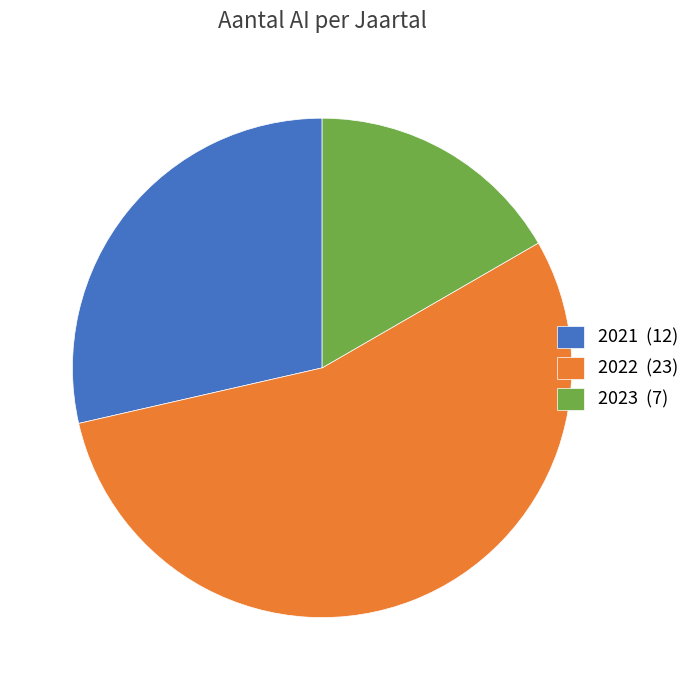

Count the number of slices in the pie.

3